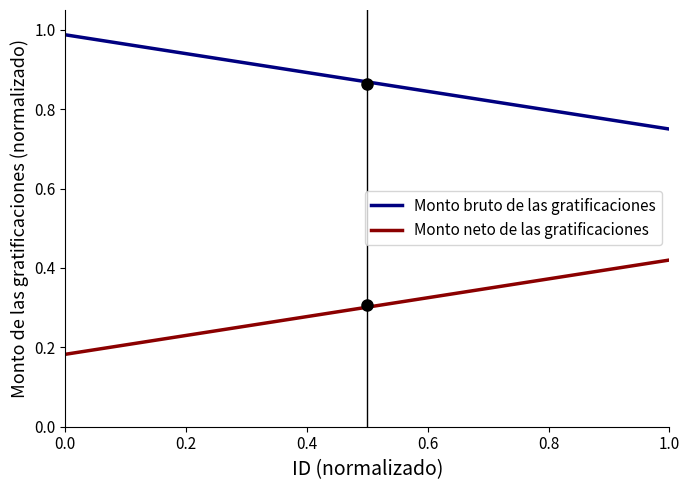

True or false: Monto neto de las gratificaciones and Monto bruto de las gratificaciones cross at least once.

False